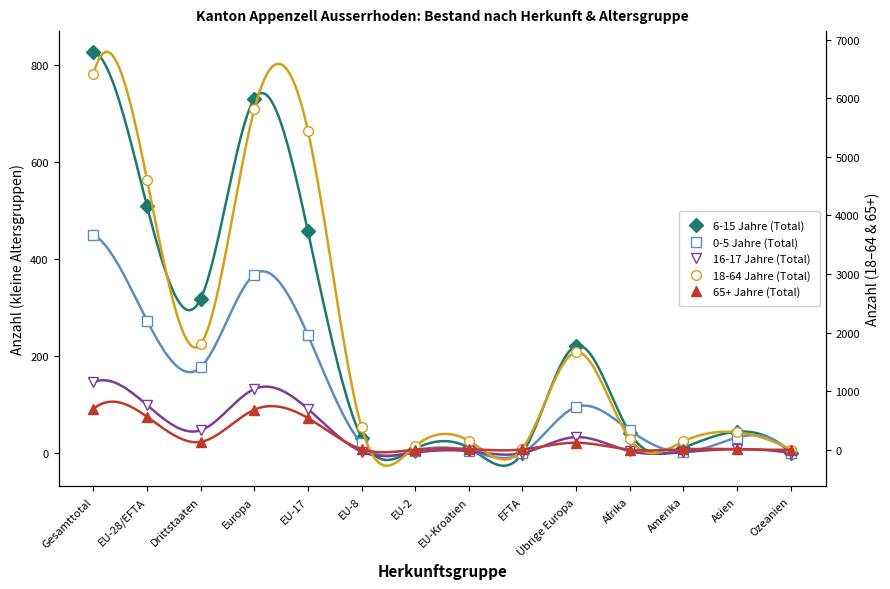

Which series ends up on top after the final intersection of 65+ Jahre (Total) and 0-5 Jahre (Total)?

0-5 Jahre (Total)